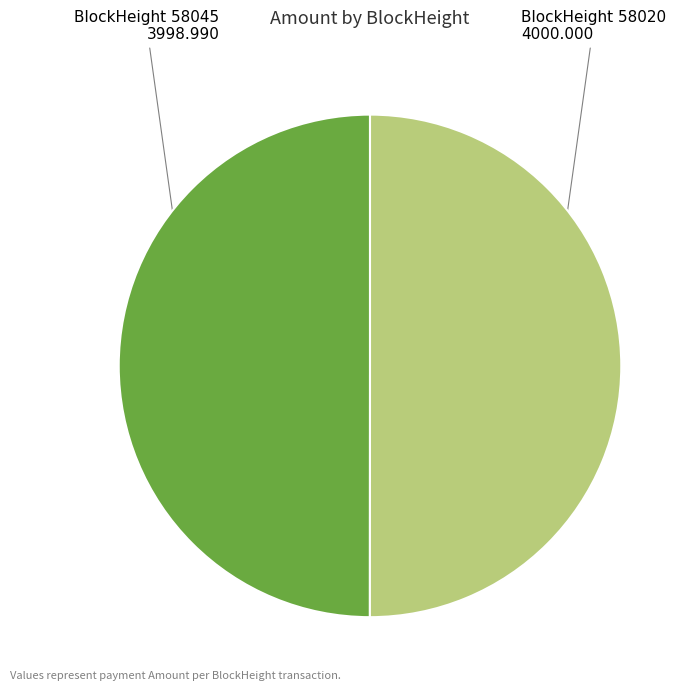

The BlockHeight 58045 slice represents 50% of the pie. True or false?

True